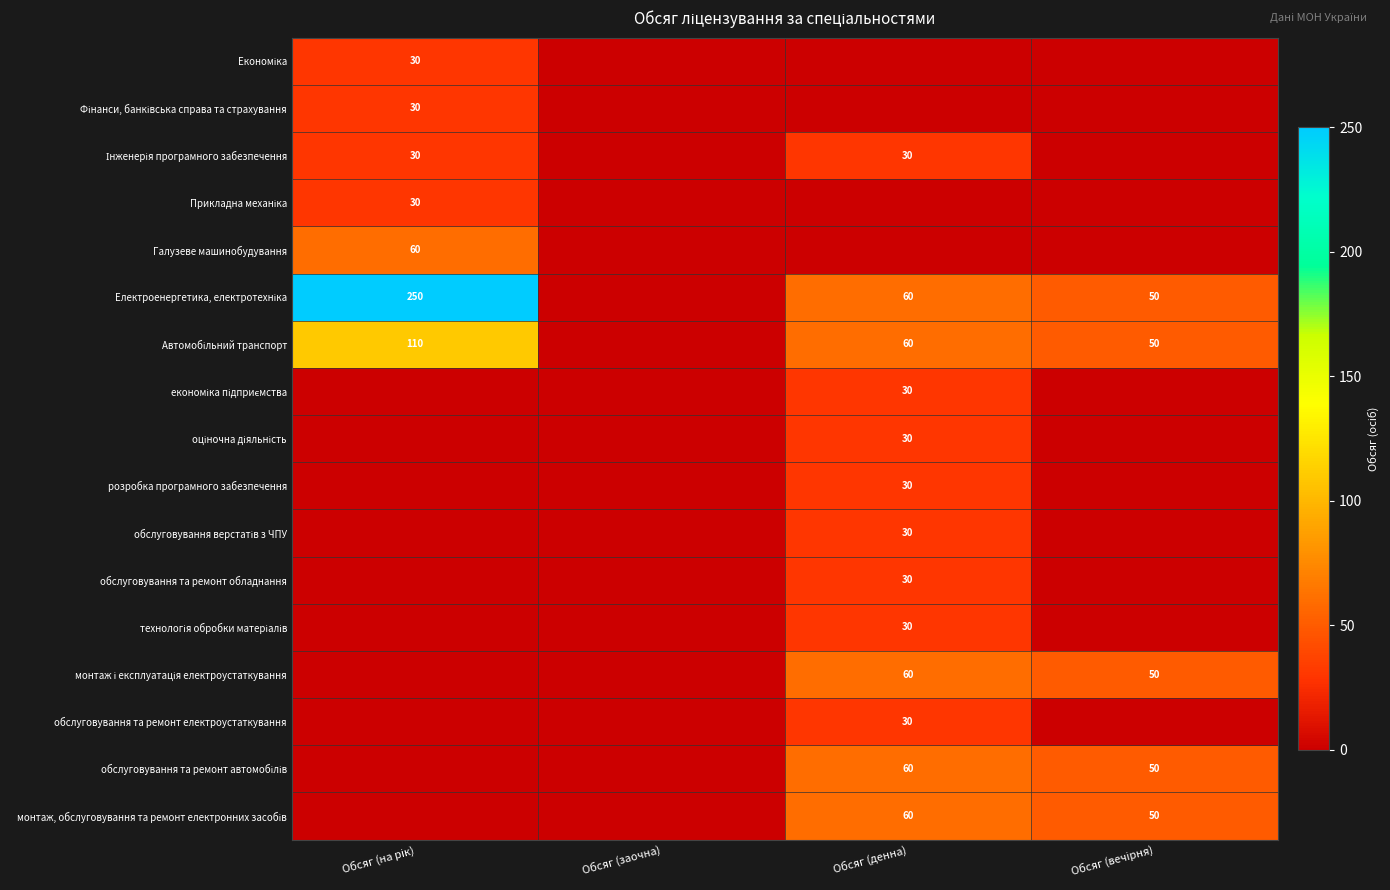

What is the maximum value shown in the chart?

250